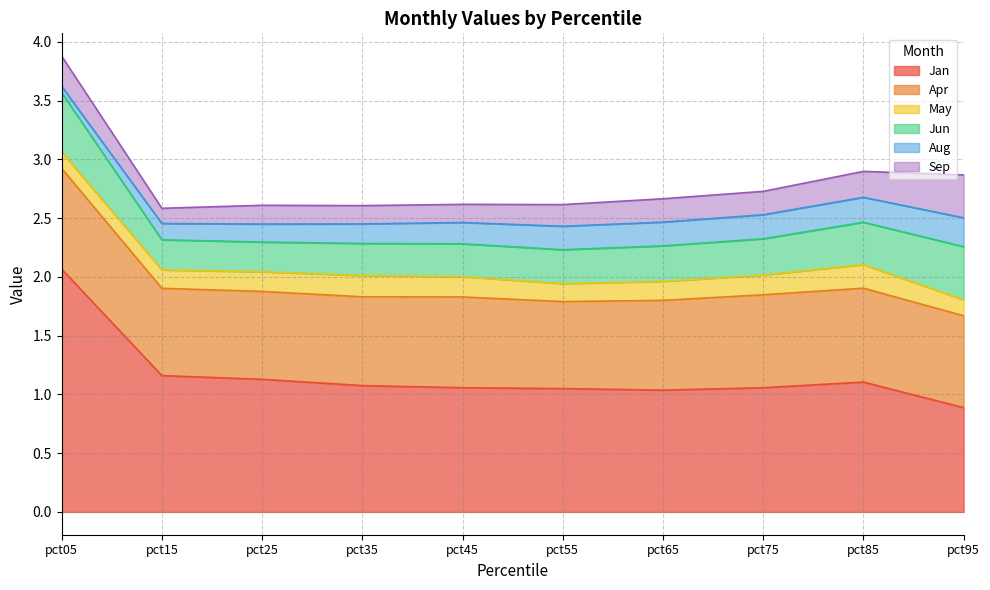

How many interior local valleys does the May series have?

1